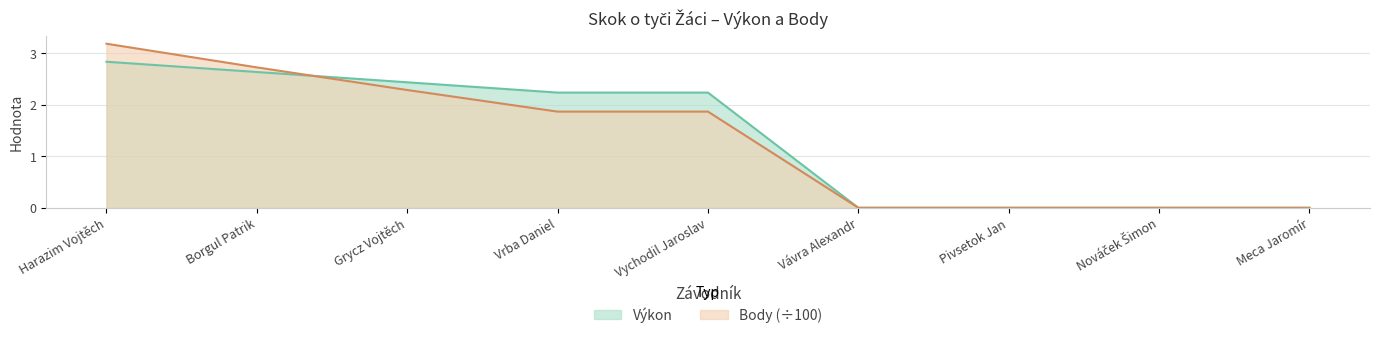

Which category has the highest value in the Body series?

Harazim Vojtěch